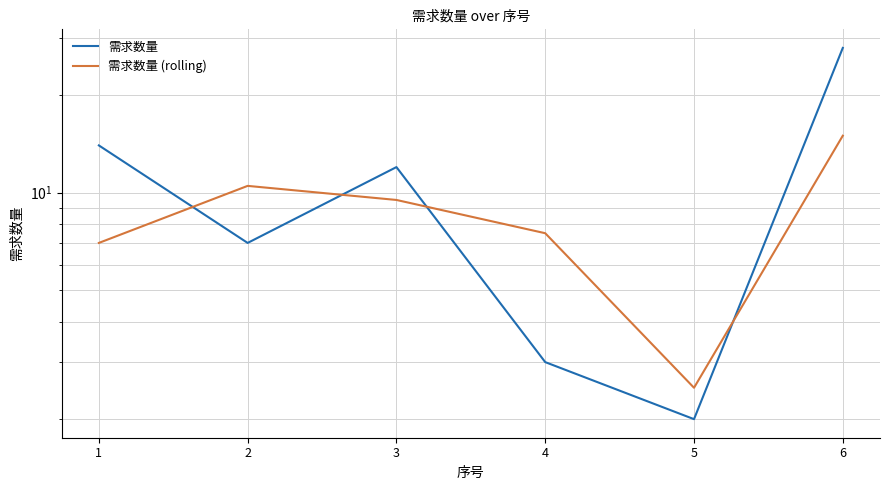

How many distinct data groups are displayed?

2